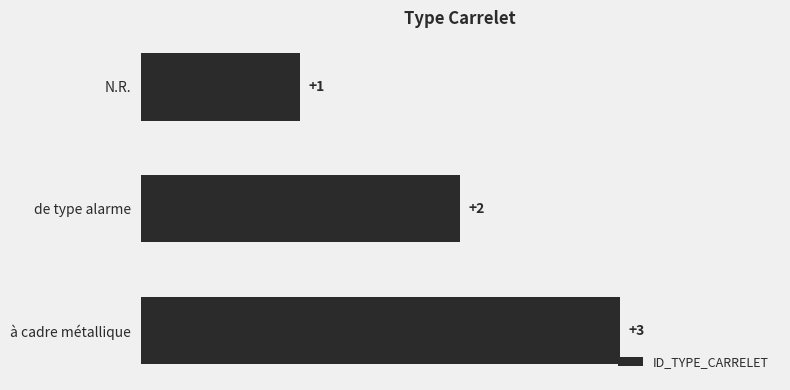

Rank the categories by value from lowest to highest.

N.R., de type alarme, à cadre métallique